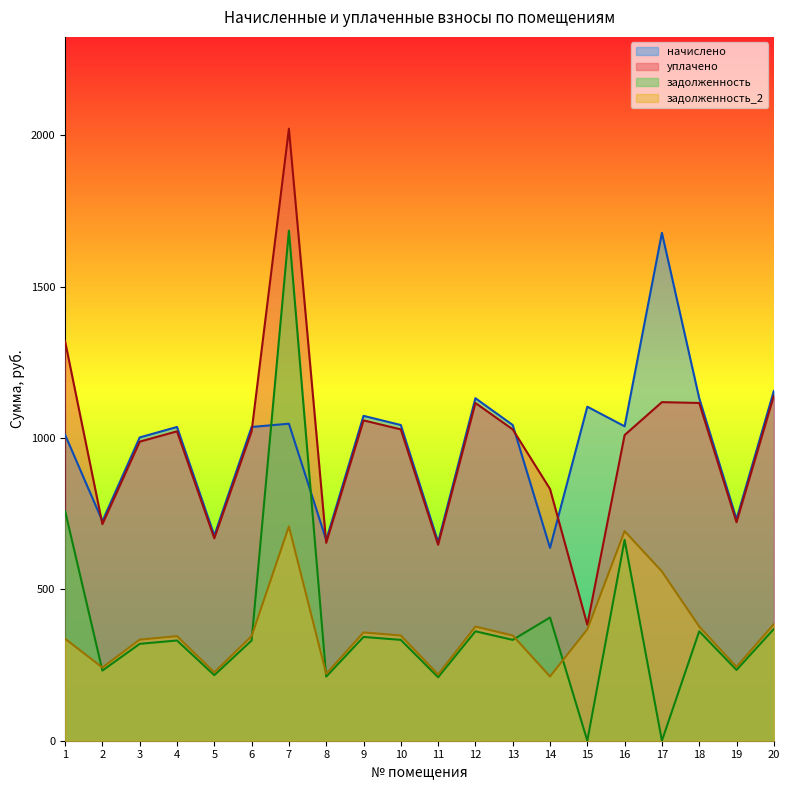

At which category is the sum across all series the highest?

7